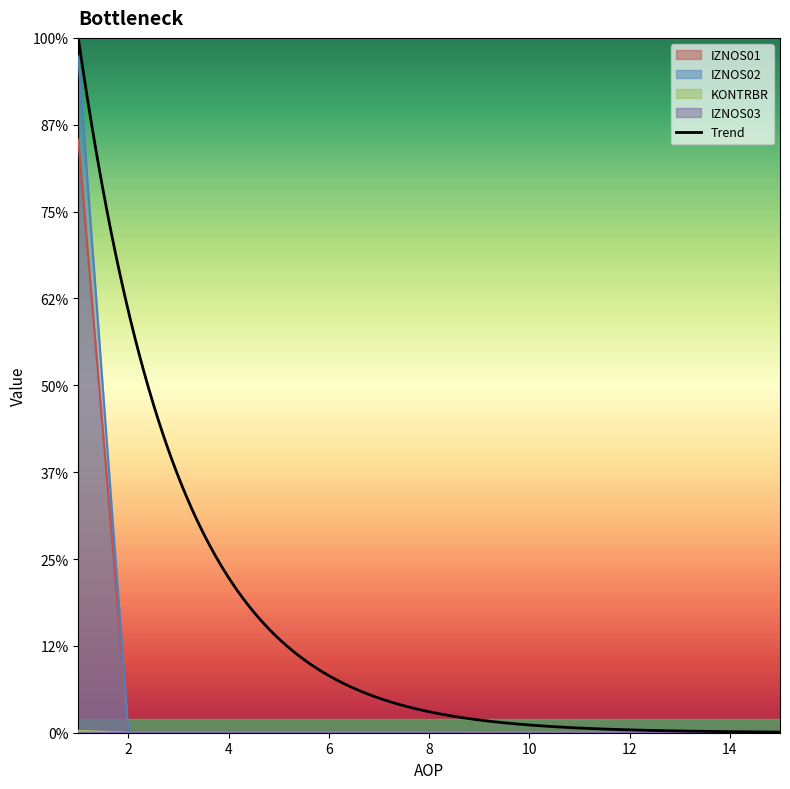

How many data points does each series have?

15